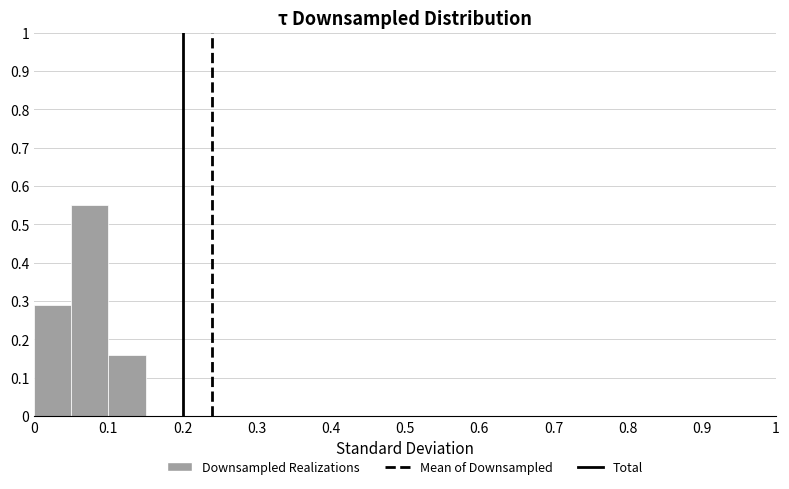

Over which range of the x-axis is the bar tallest?

0.05 to 0.10